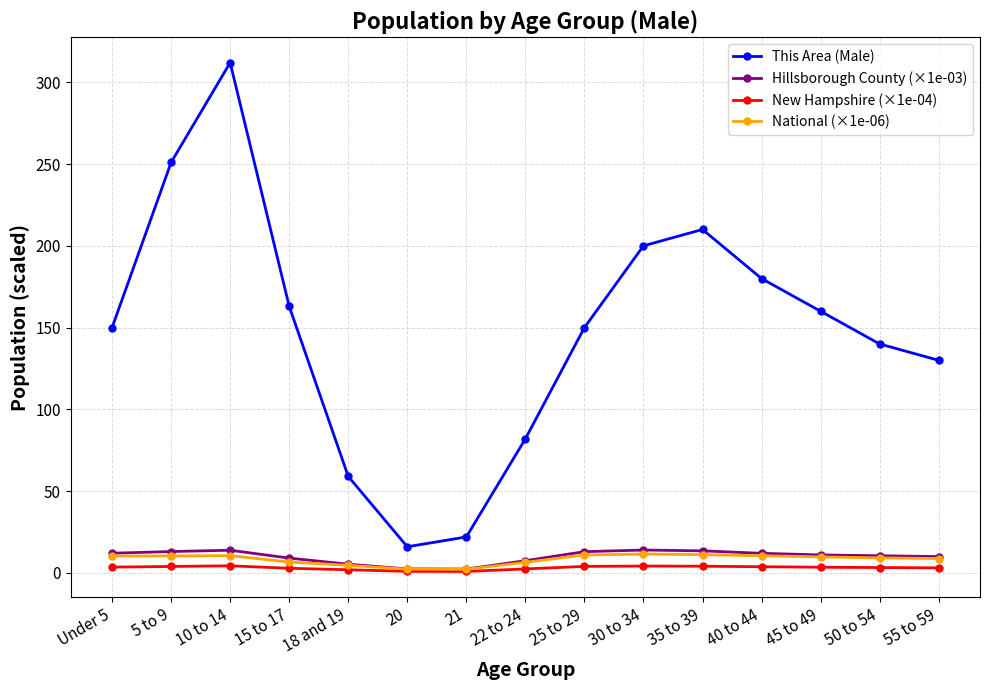

True or false: This Area (Male) and National (×1e-06) intersect in this chart.

False